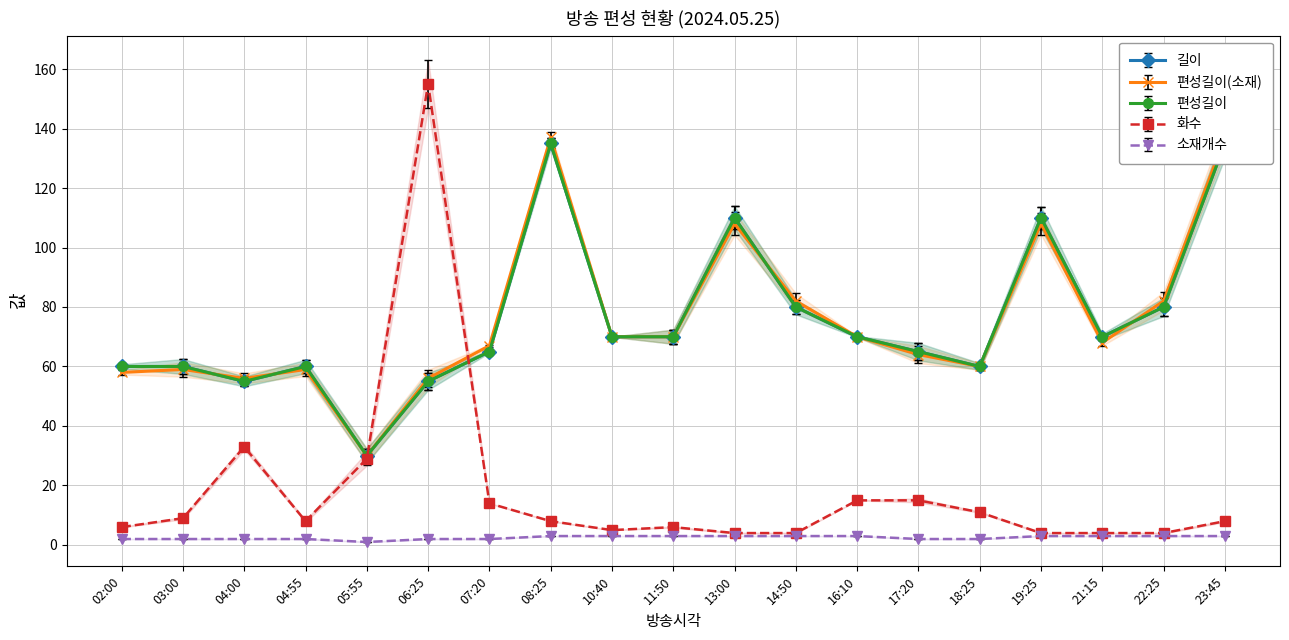

In 편성길이(소재), how many points are higher than both neighbors (excluding endpoints)?

5